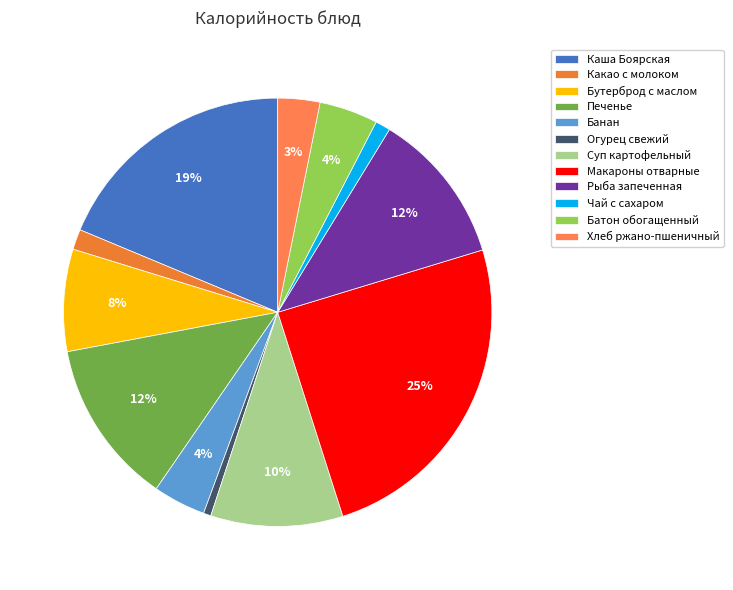

True or false: Чай с сахаром accounts for 1% of the total.

True